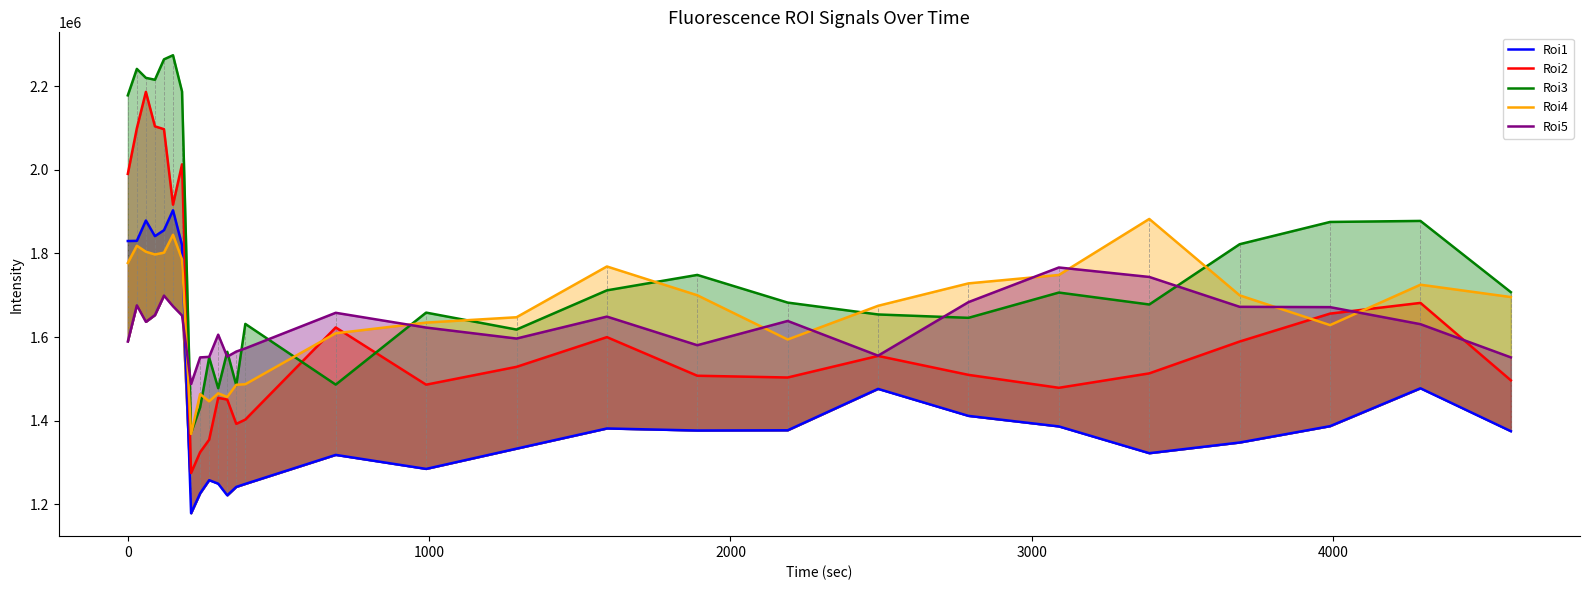

How many data points in Roi5 are above 1636348?

14